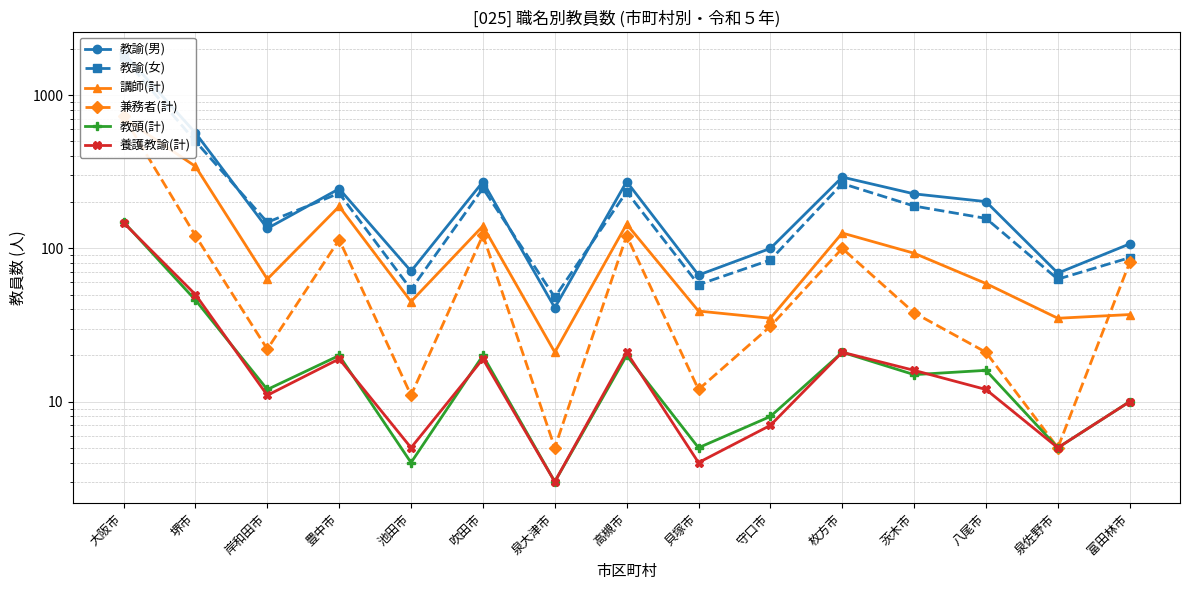

At which category does 教諭(女) reach its first local valley?

岸和田市